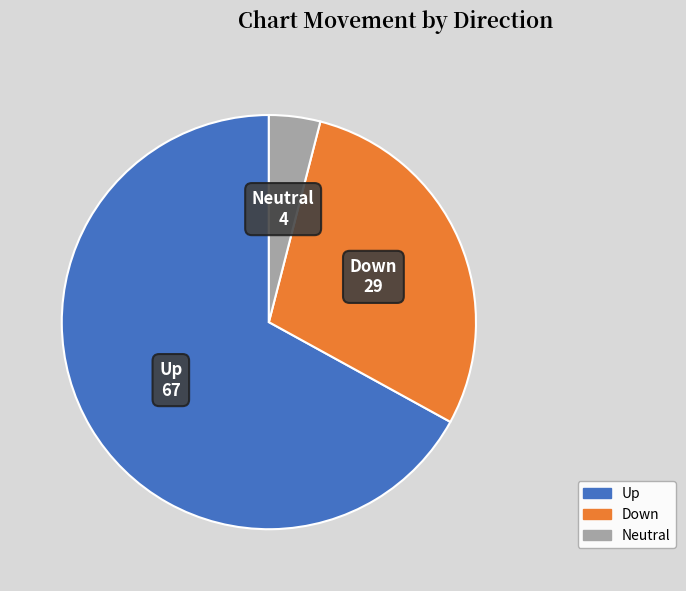

Is the sum of Neutral and Down greater than half?

No